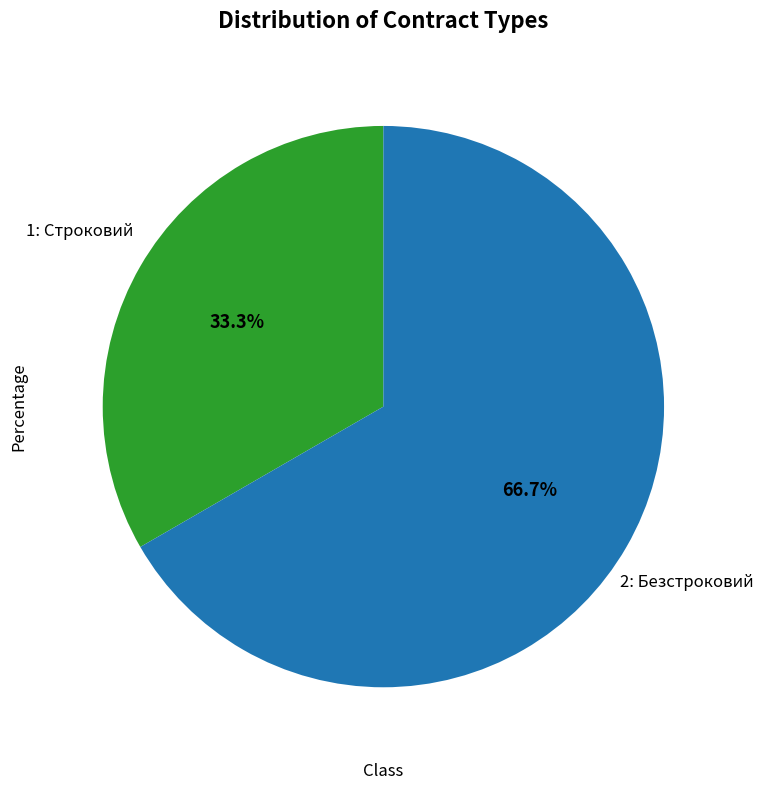

Does any single category account for the majority?

Yes